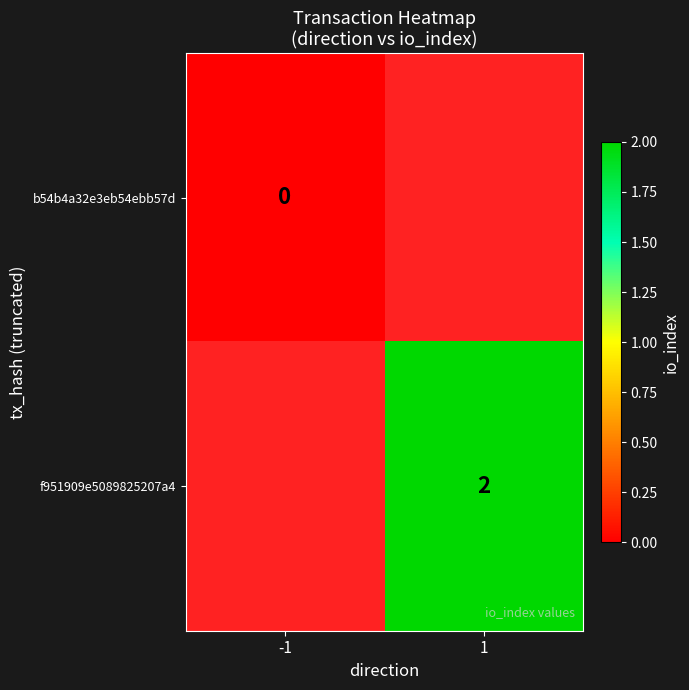

True or false: f951909e5089825207a4 has a value of 2 at 1.

True